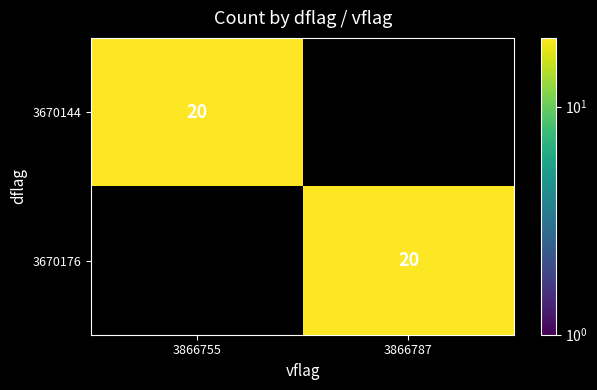

The 3670144 series shows 0 at 3866787. True or false?

True